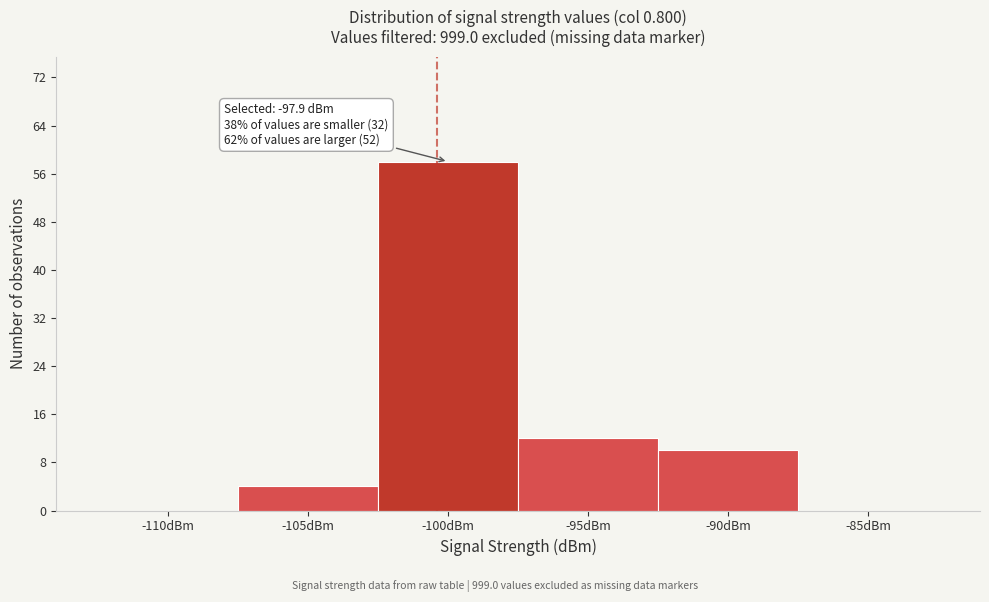

Reading left to right, transcribe all the data shown in this chart.

-110dBm=0	-105dBm=4	-100dBm=58	-95dBm=12	-90dBm=10	-85dBm=0